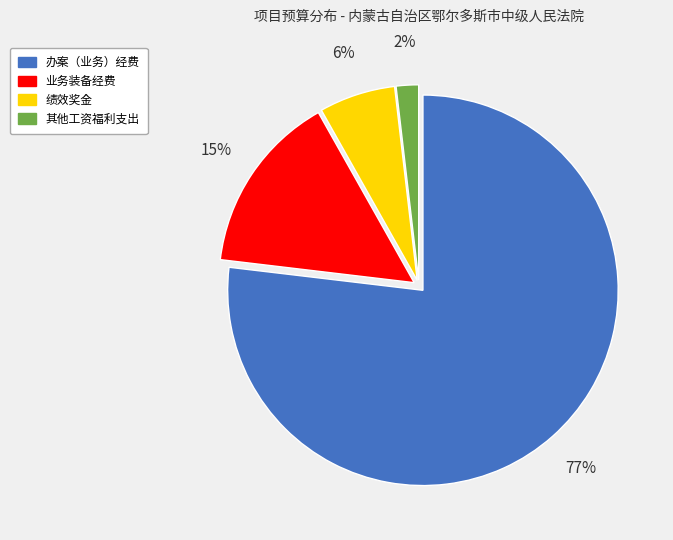

Between 其他工资福利支出 and 业务装备经费, which is larger?

业务装备经费